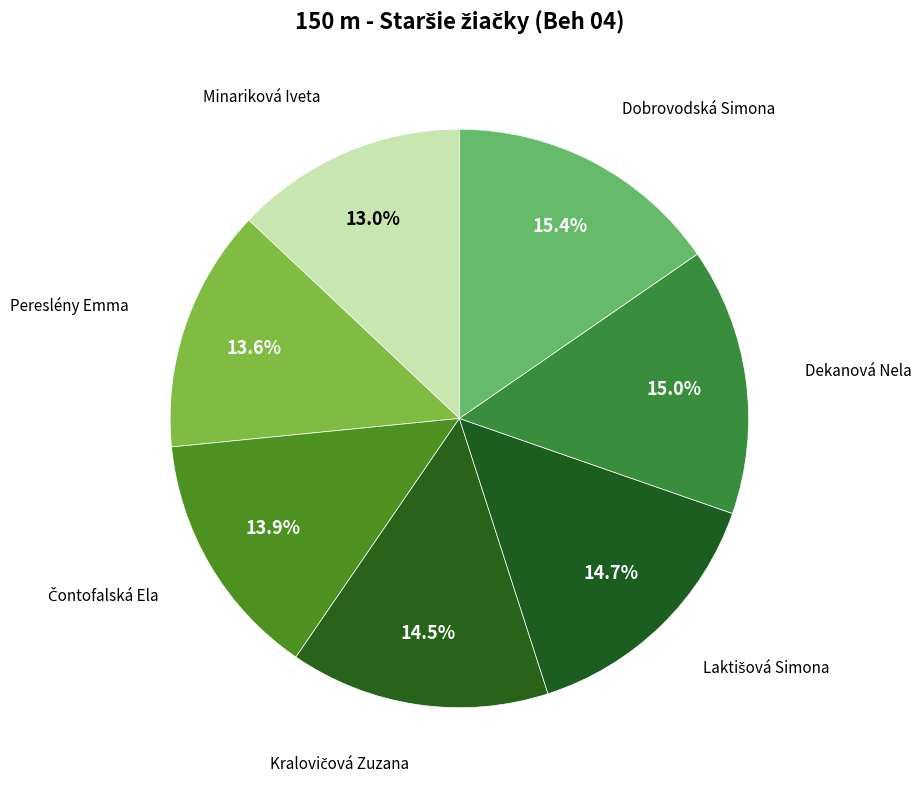

Does any single category account for the majority?

No